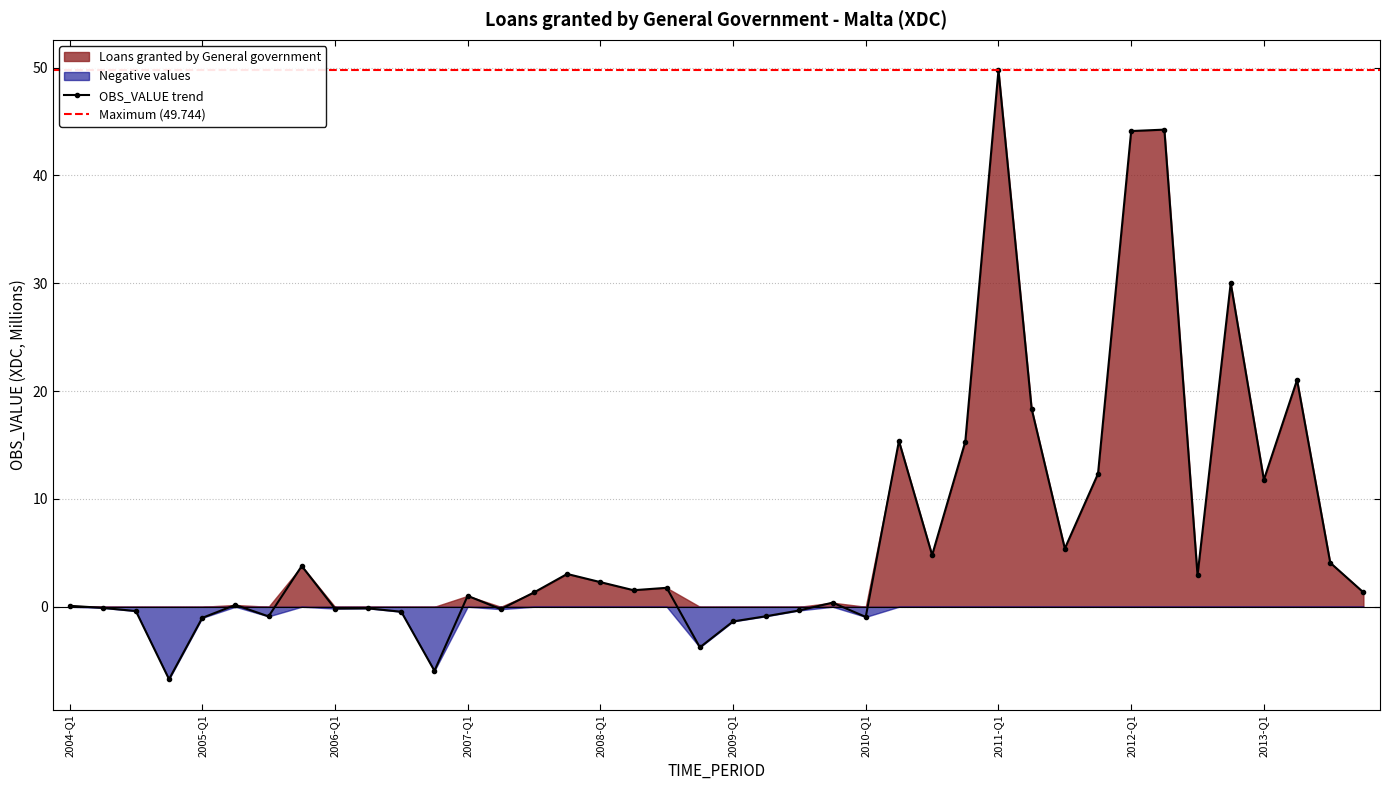

Reading right to left, list all the values displayed in this chart.

1.3	4.1	21.0	11.8	30.0	2.9	44.2	44.1	12.3	5.4	18.4	49.7	15.3	4.8	15.4	-0.9	0.4	-0.3	-0.9	-1.4	-3.8	1.8	1.5	2.3	3.0	1.3	-0.2	1.0	-5.9	-0.5	-0.1	-0.2	3.8	-0.9	0.2	-1.0	-6.7	-0.4	-0.1	0.1